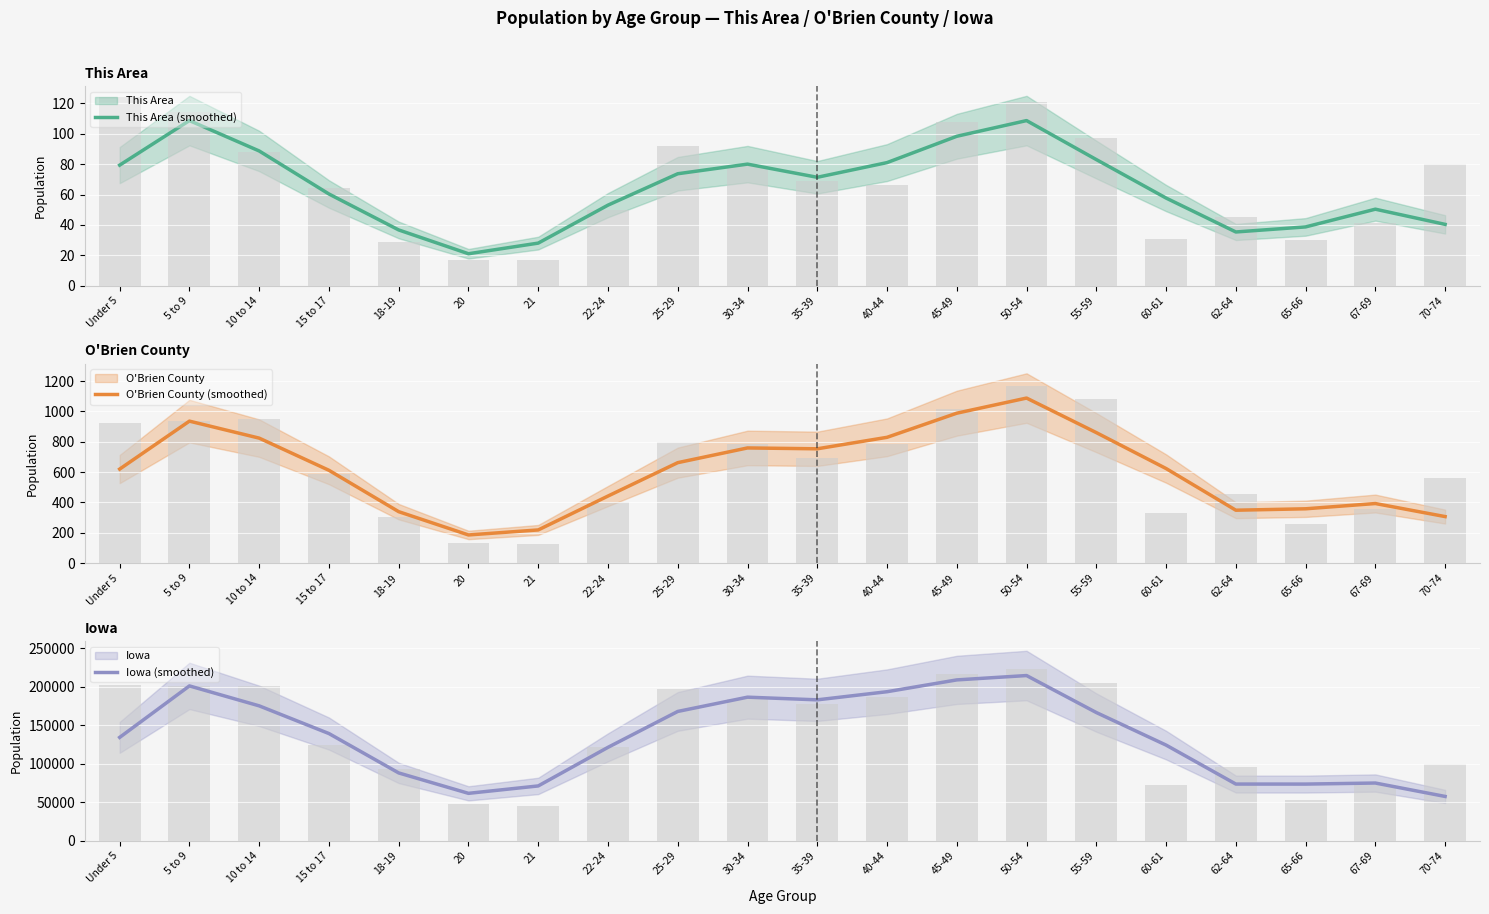

What is the spread (max minus min) of values at 62-64?

73518.3